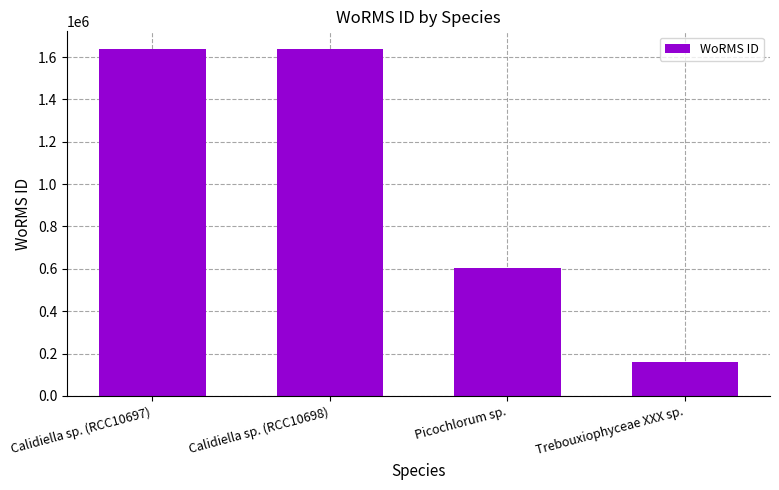

Approximately how many times larger is the value at Calidiella sp. (RCC10697) compared to Trebouxiophyceae XXX sp.?

10.2